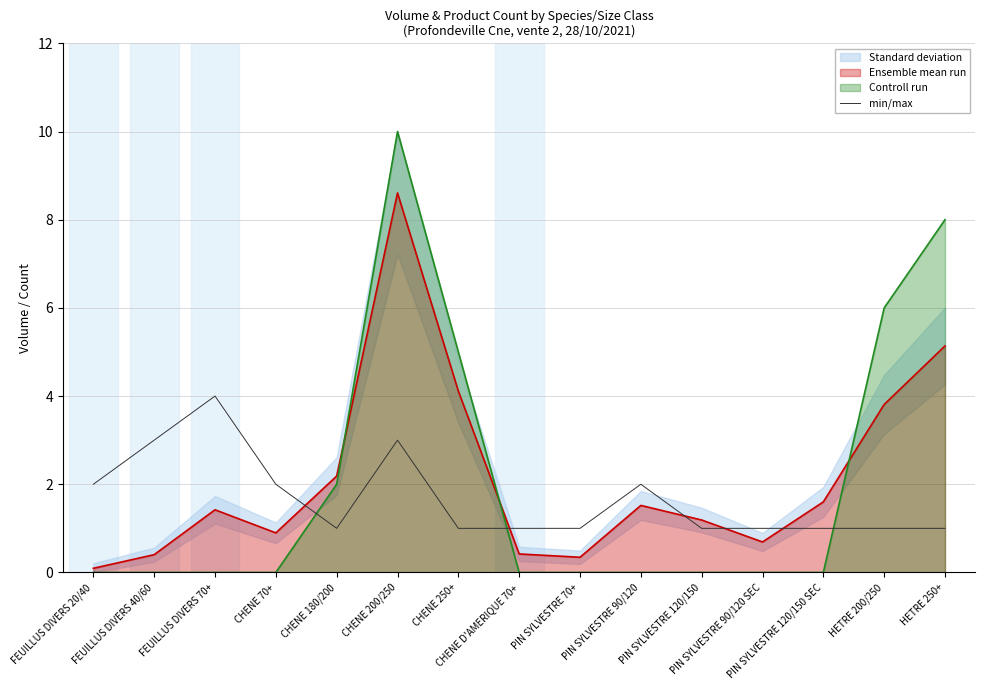

Does the chart display data point markers on the line(s)?

No